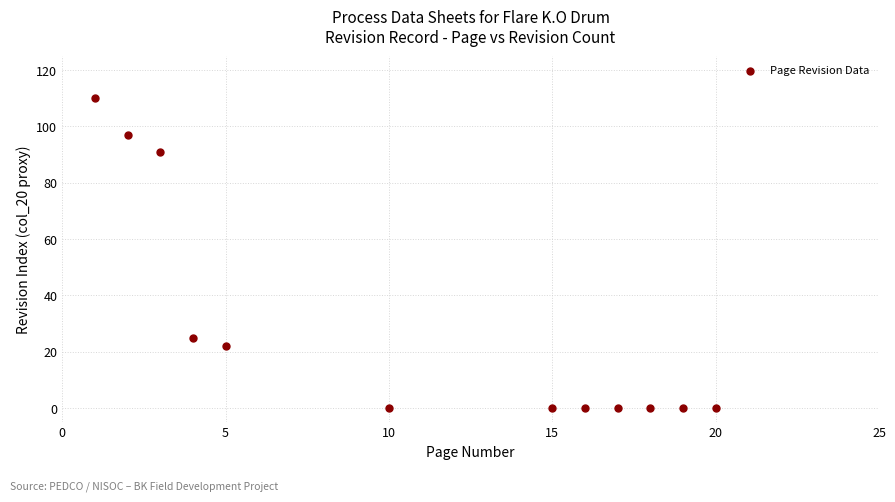

What is the average Y value?

29